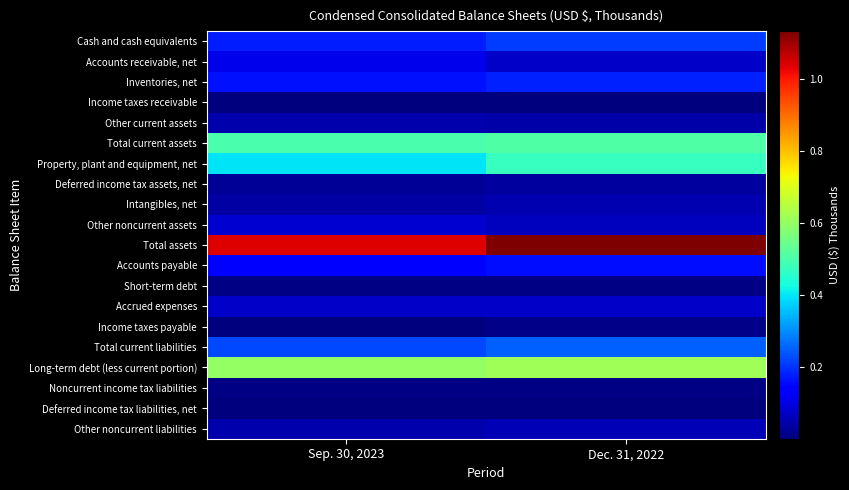

Which series has the largest total across all categories?

Total assets